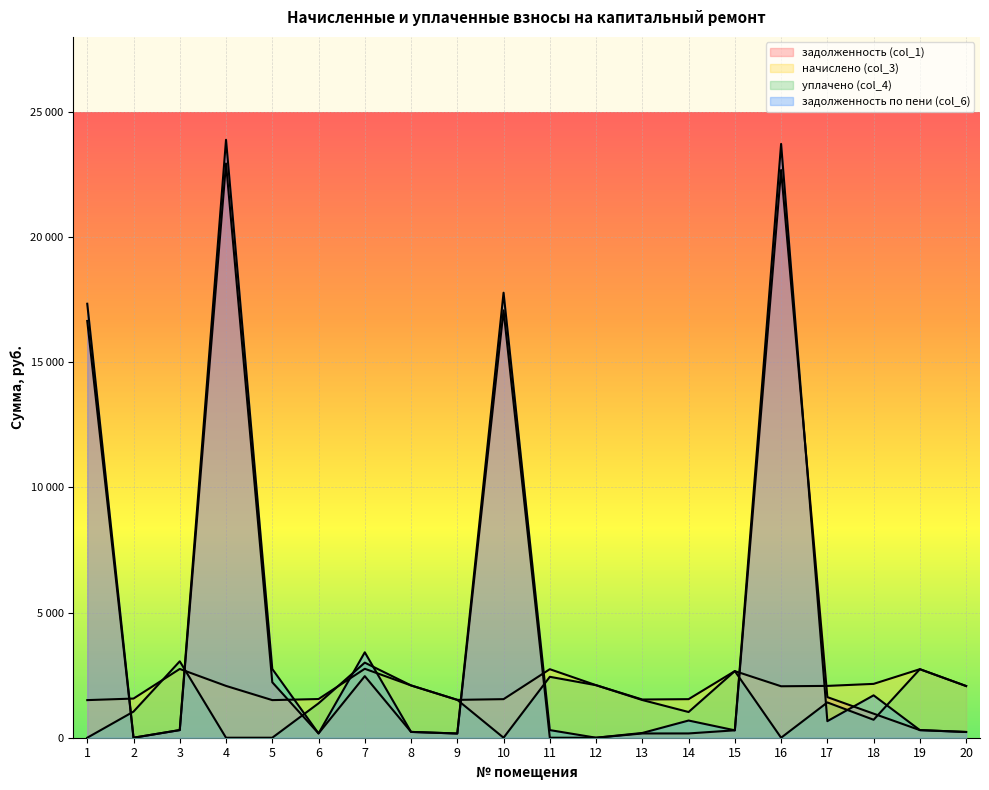

Which series has the largest total across all categories?

задолженность по пени (col_6)